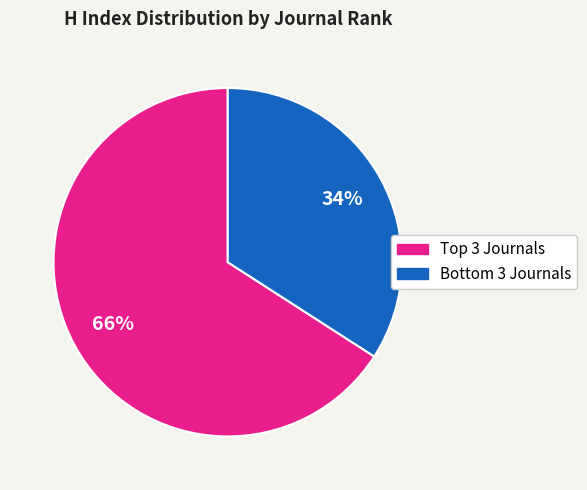

Is there any slice that represents more than half of the pie?

Yes